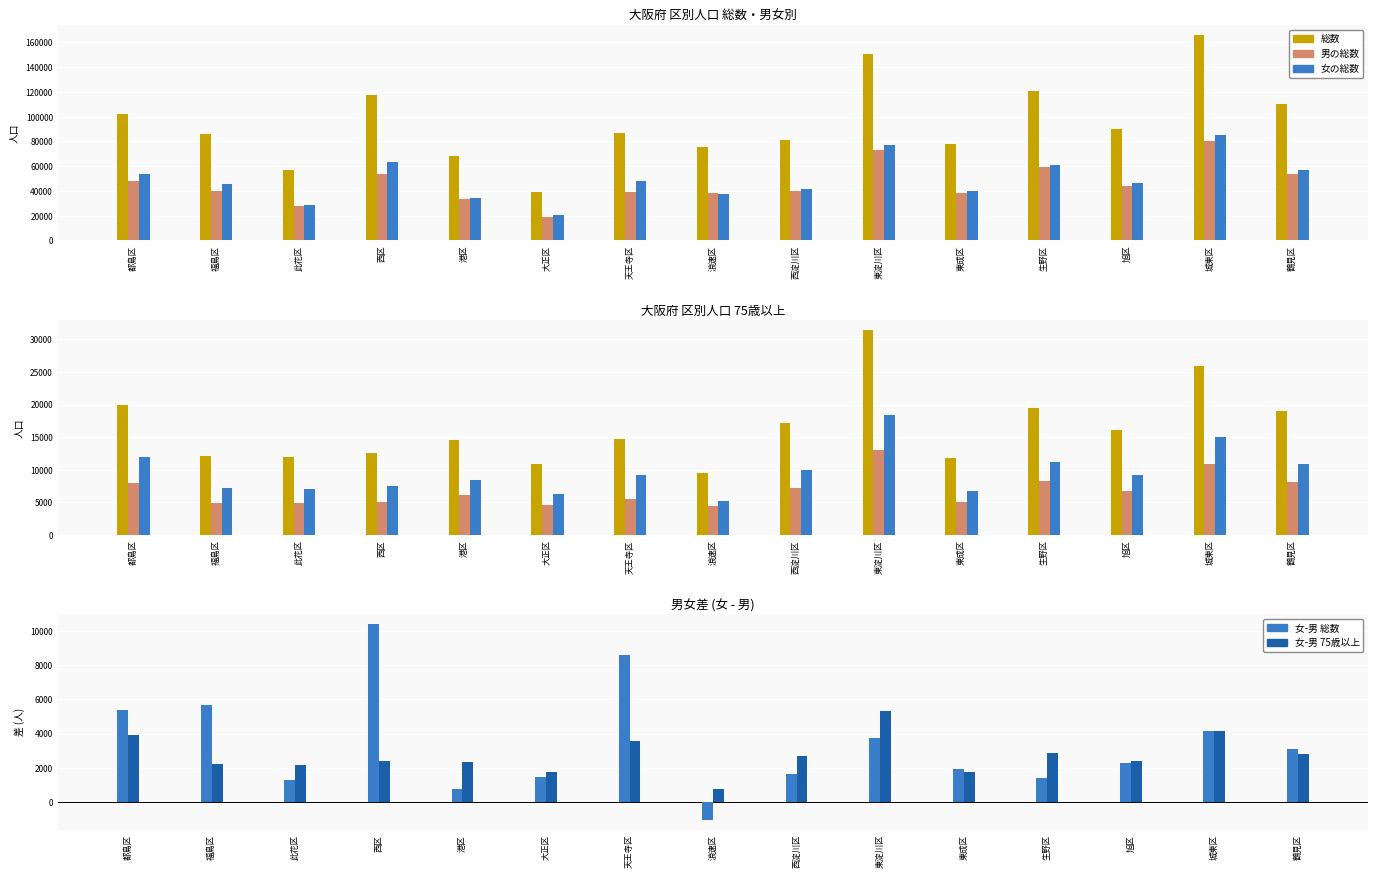

Which series changed the most between 此花区 and 旭区?

総数